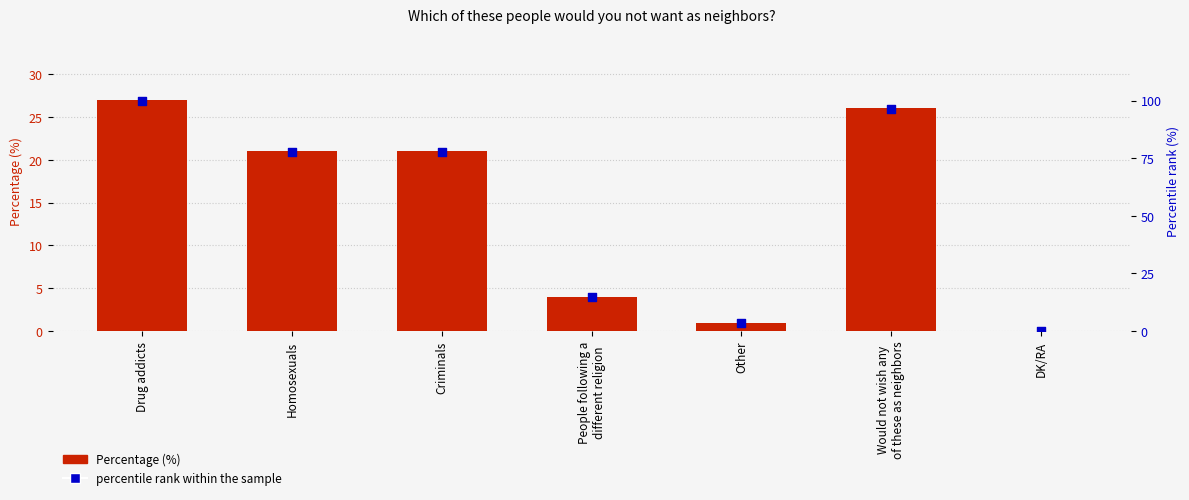

Which series contains the highest Y value?

percentile rank within the sample